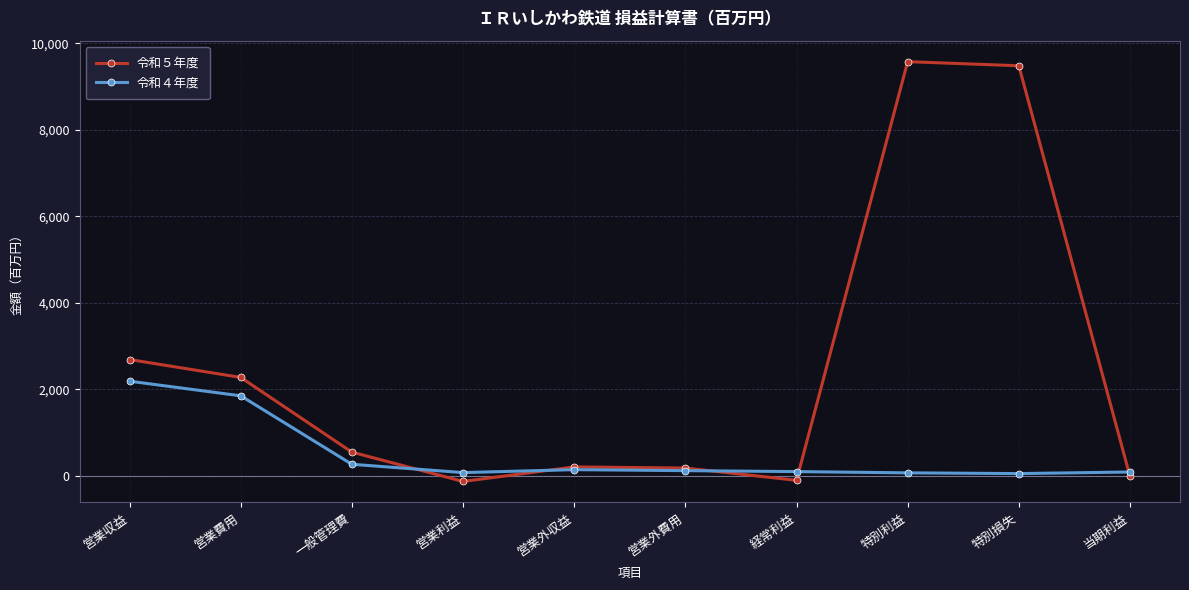

What is the total value across all series at 経常利益?

-10